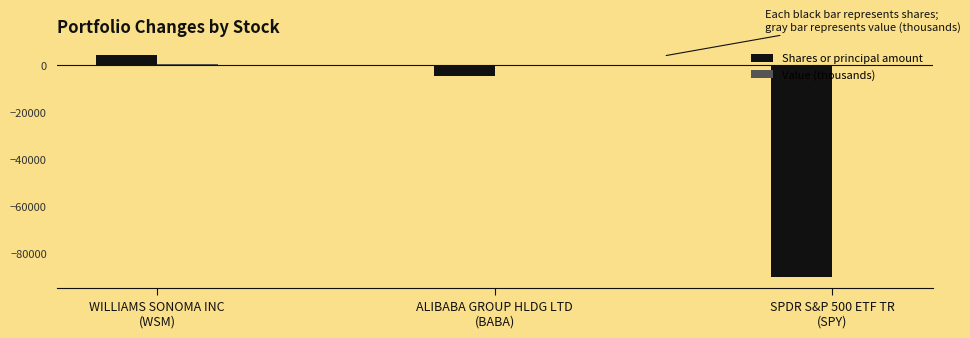

What is the sum of all Shares or principal amount values?

-90100